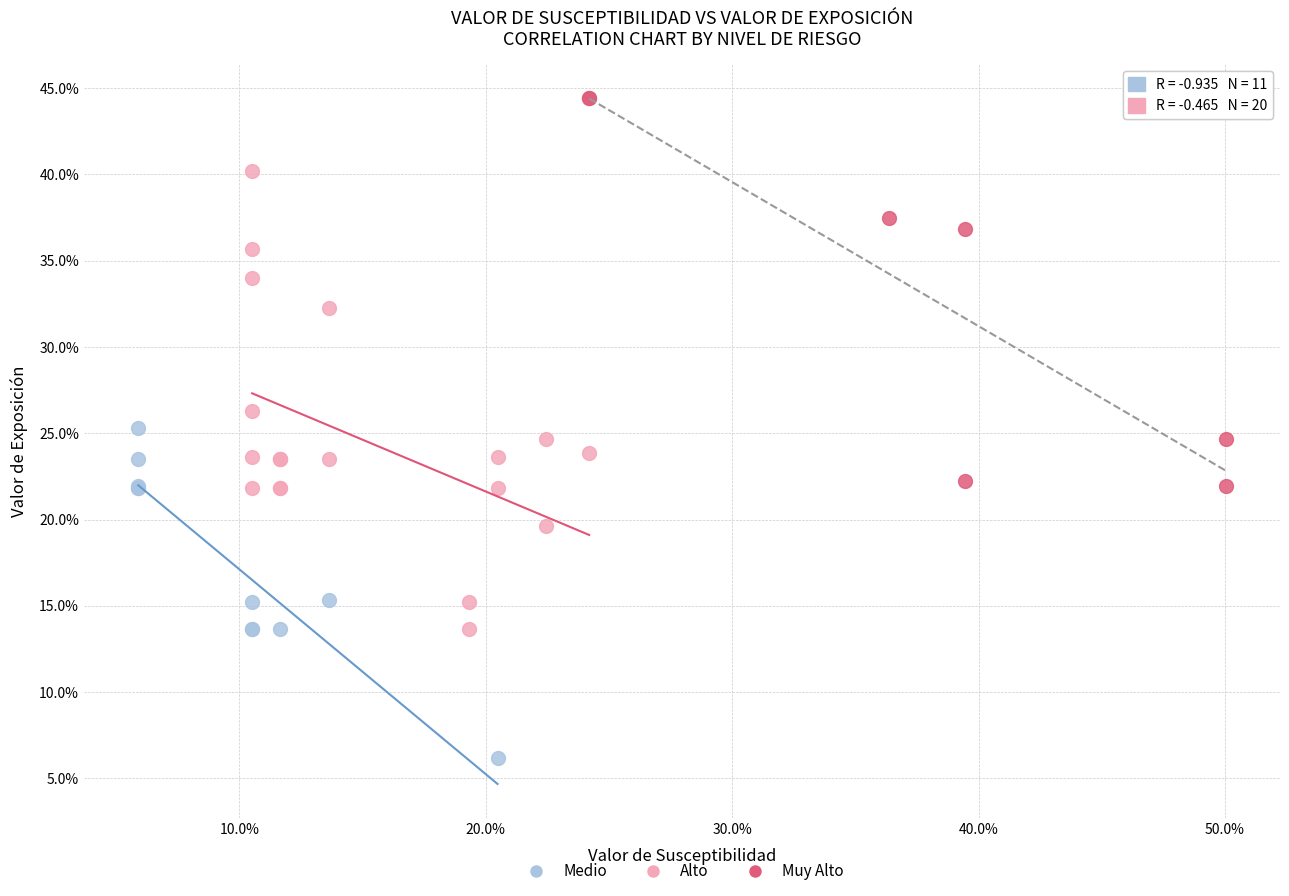

What are all the series names shown in the legend?

Medio, Alto, Muy Alto